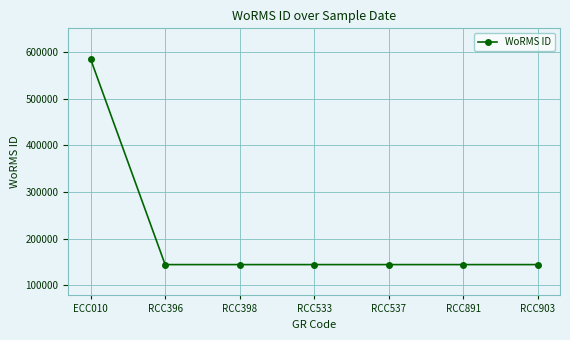

Does the chart display data point markers on the line(s)?

Yes